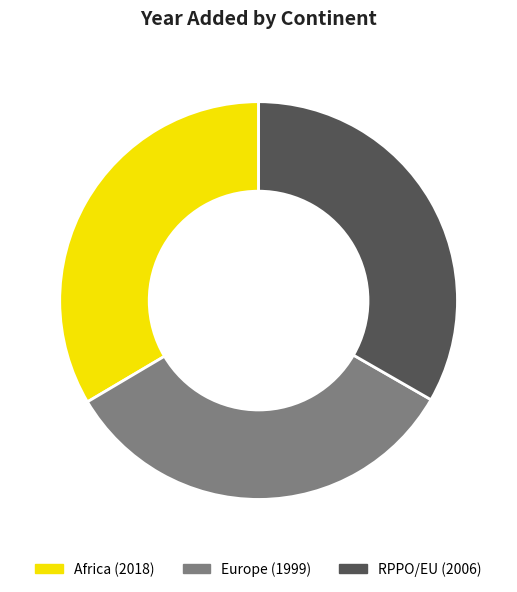

Is the sum of Europe and RPPO/EU greater than half?

Yes